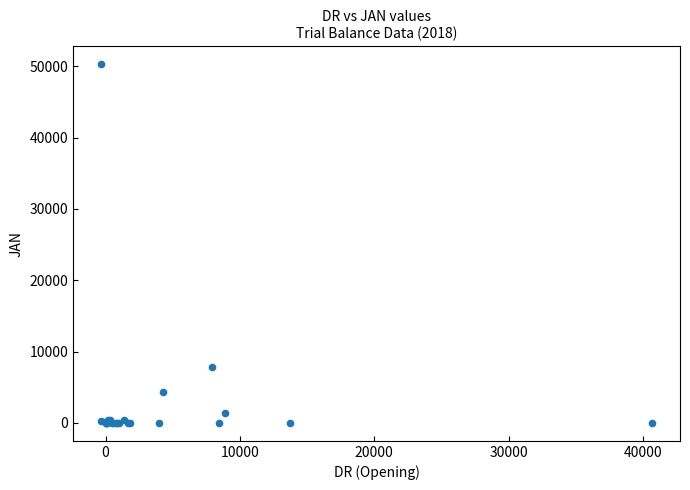

What Y value in the scatter plot is closest to 25145?

7867.4